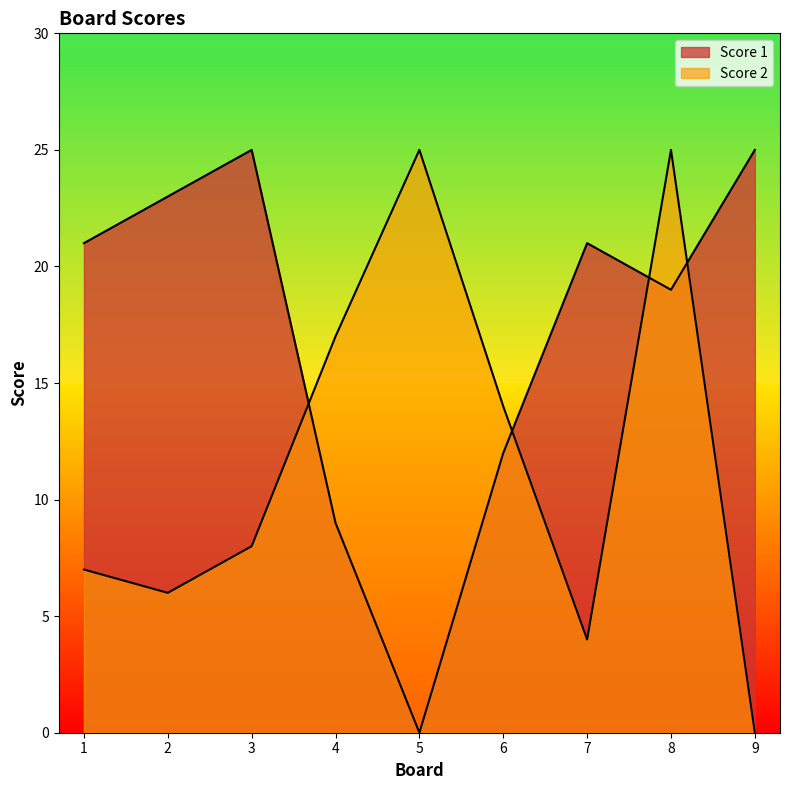

Which series has the largest total across all categories?

Score 1